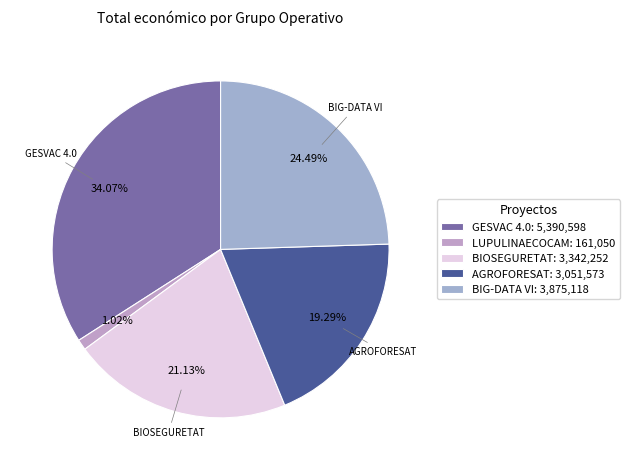

To the nearest percent, what percentage of the pie is BIOSEGURETAT?

21%